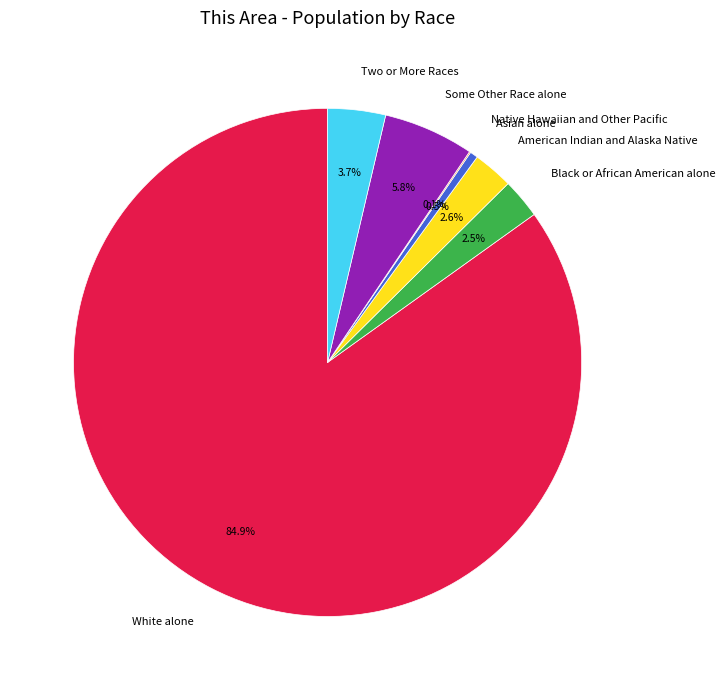

To the nearest percent, what percentage of the pie is Some Other Race alone?

6%